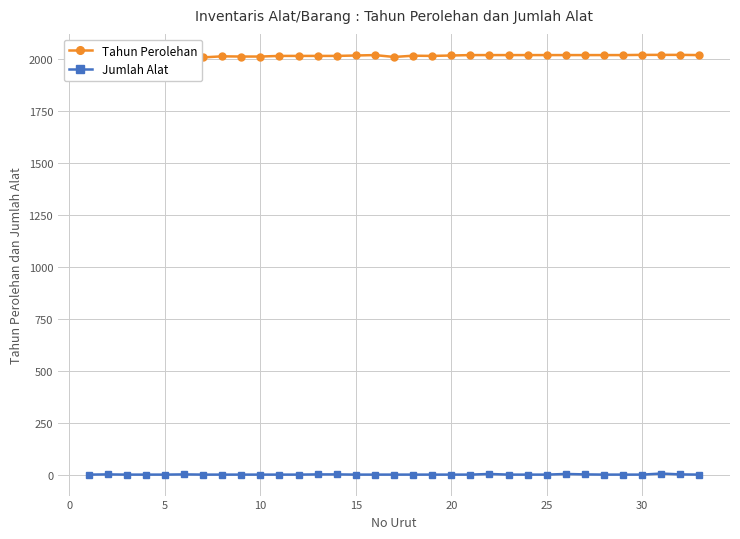

Reading left to right, extract all data points from this chart.

Tahun Perolehan: 2006	2007	2007	2007	2007	2007	2007	2012	2011	2011	2014	2014	2014	2014	2016	2018	2009	2015	2014	2016	2018	2018	2018	2018	2018	2018	2018	2018	2018	2019	2019	2019	2018
Jumlah Alat: 1	2	1	1	1	2	1	1	1	1	1	1	2	2	1	1	1	1	1	1	1	4	1	1	1	4	2	1	1	1	6	2	1